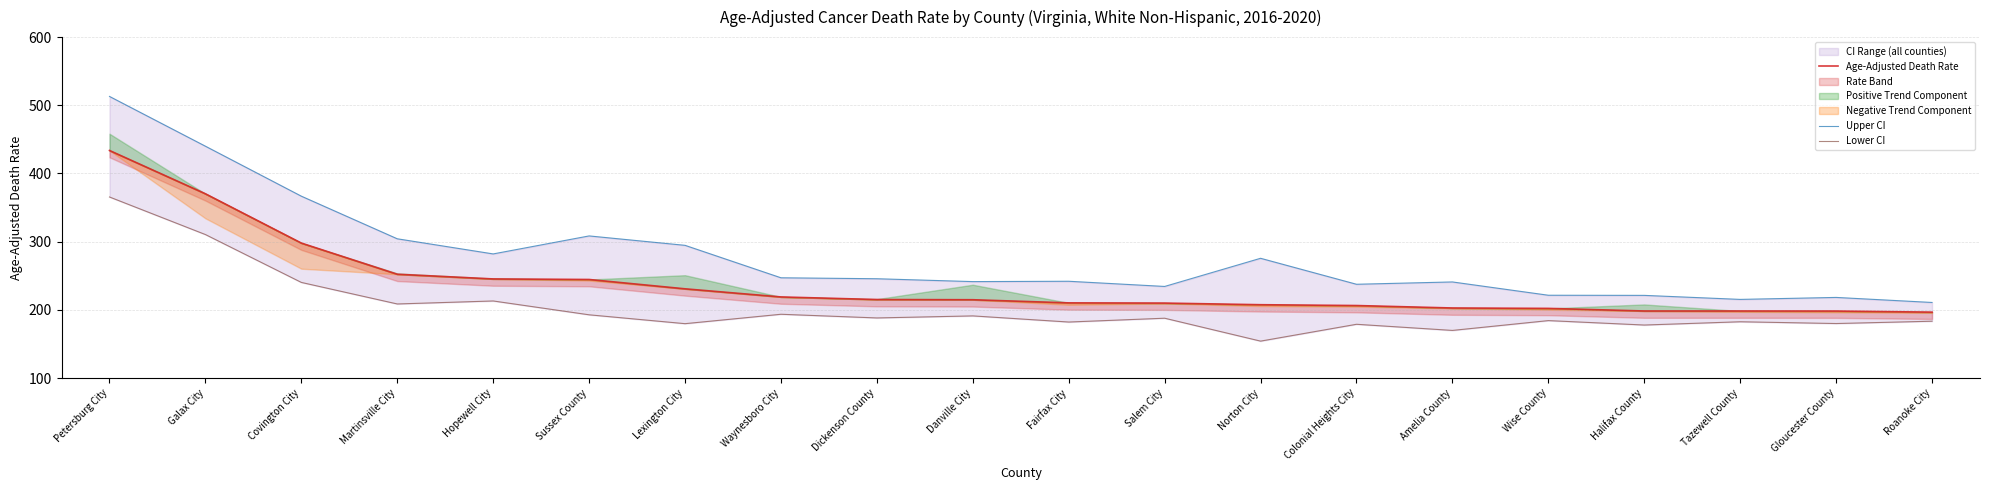

True or false: Lower CI and Upper CI intersect in this chart.

False